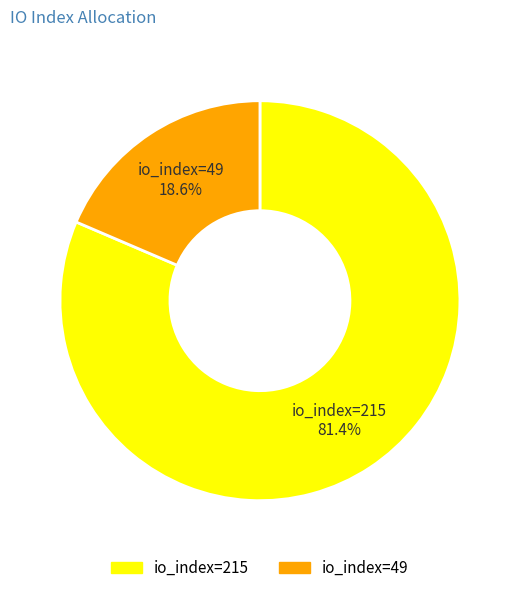

The io_index=49 slice represents 19% of the pie. True or false?

True